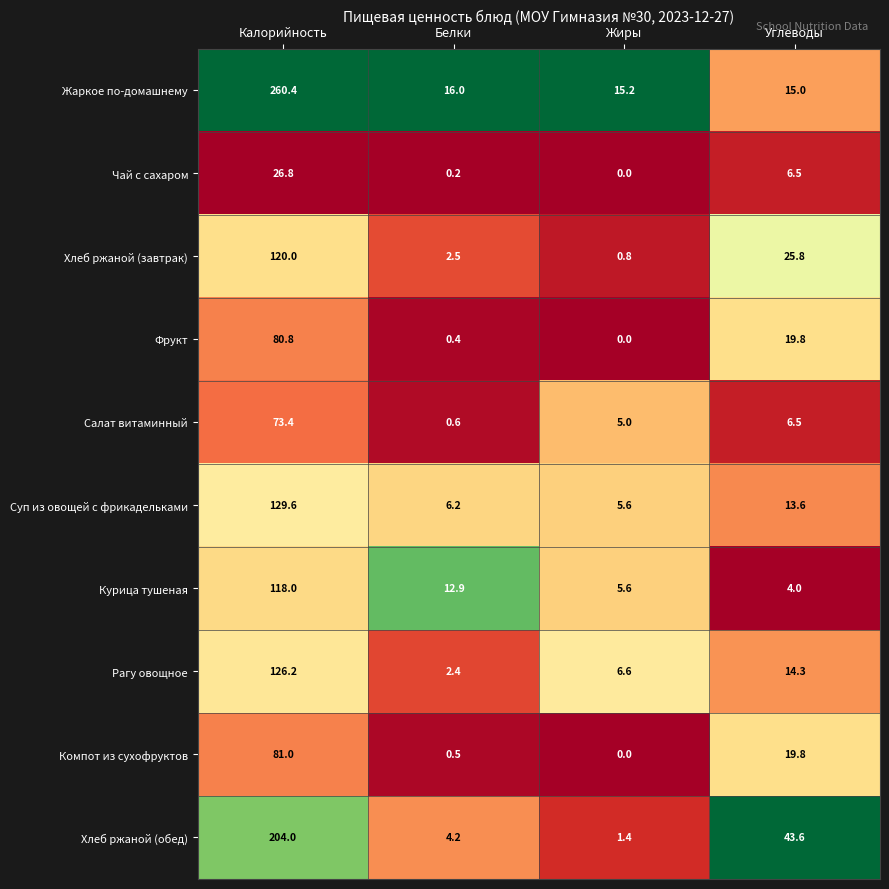

Read the Курица тушеная value at Углеводы.

4.0